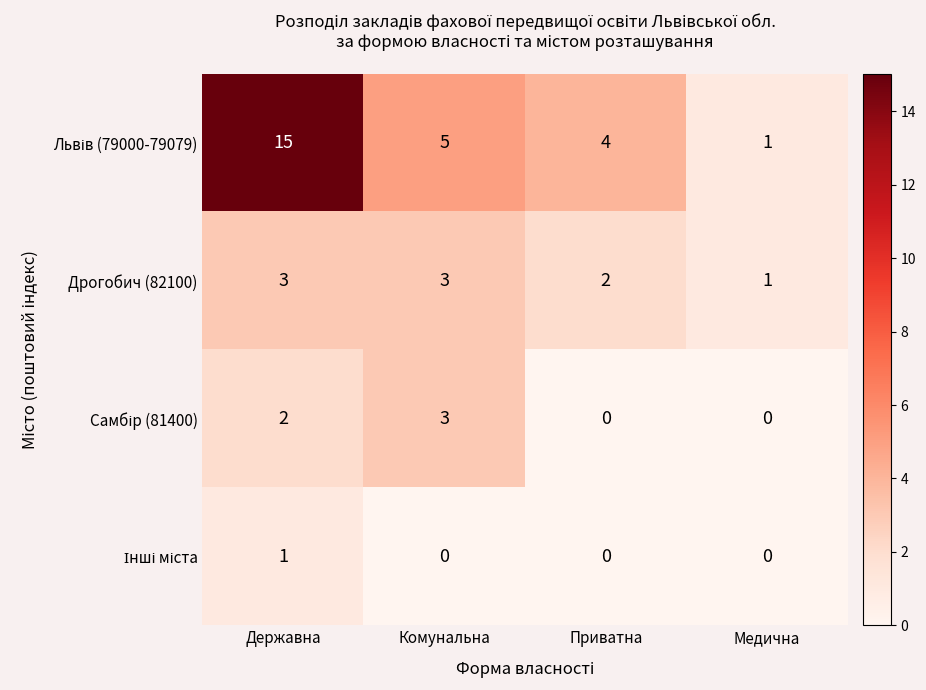

What is the spread (max minus min) of values at Державна?

14